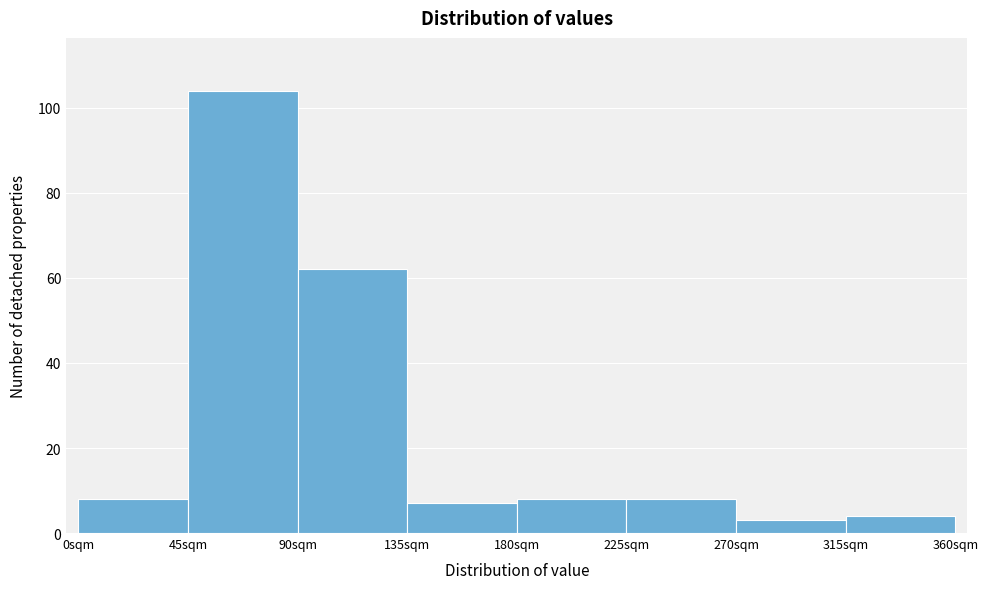

Over which range of the x-axis is the bar tallest?

45 to 90